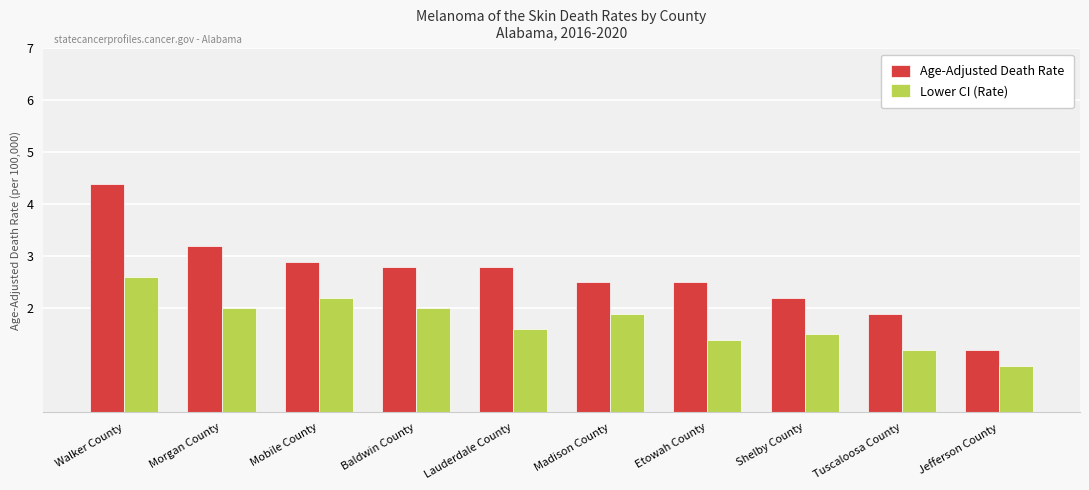

What position from the right is Lauderdale County?

6